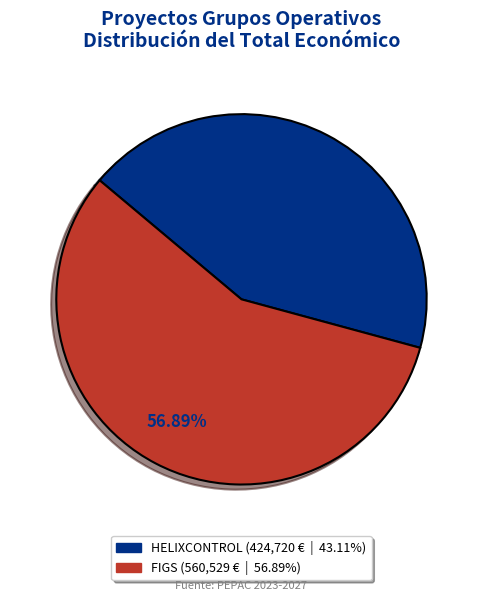

What is the largest slice in the pie chart?

FIGS